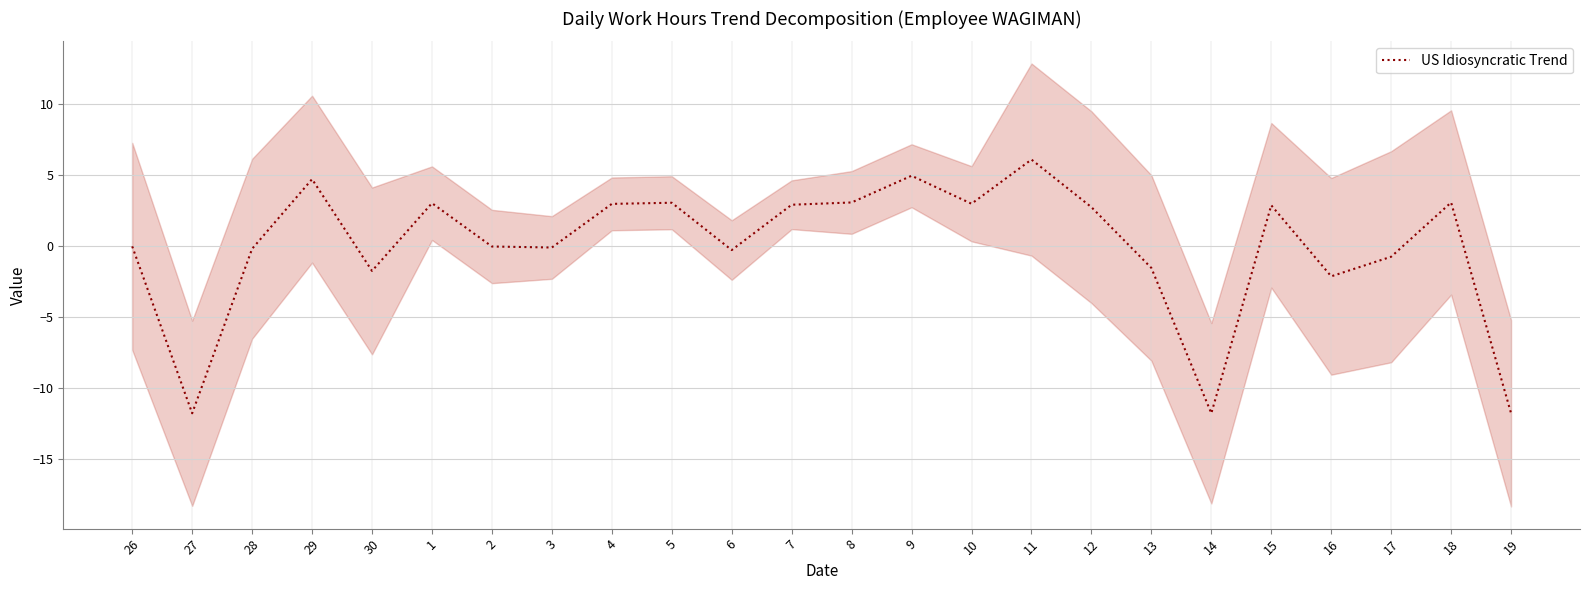

List the labels in order of value, largest first.

11, 9, 29, 8, 18, 5, 1, 10, 4, 7, 15, 12, 26, 2, 3, 28, 6, 17, 13, 30, 16, 27, 14, 19